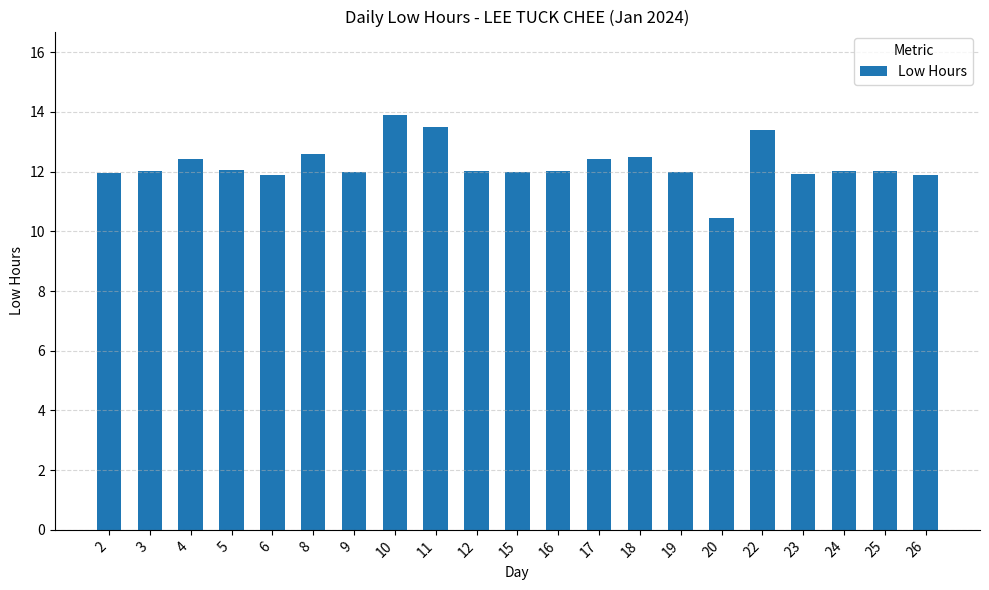

At which category does the chart reach its minimum across all series?

20